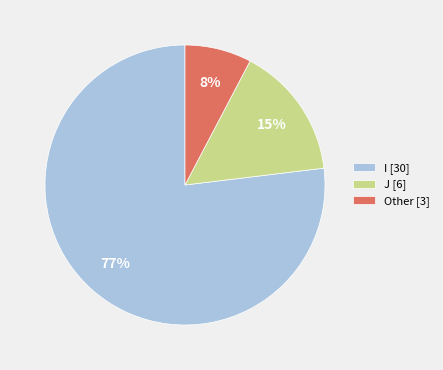

Combined, do I [30] and Other [3] account for over 50%?

Yes